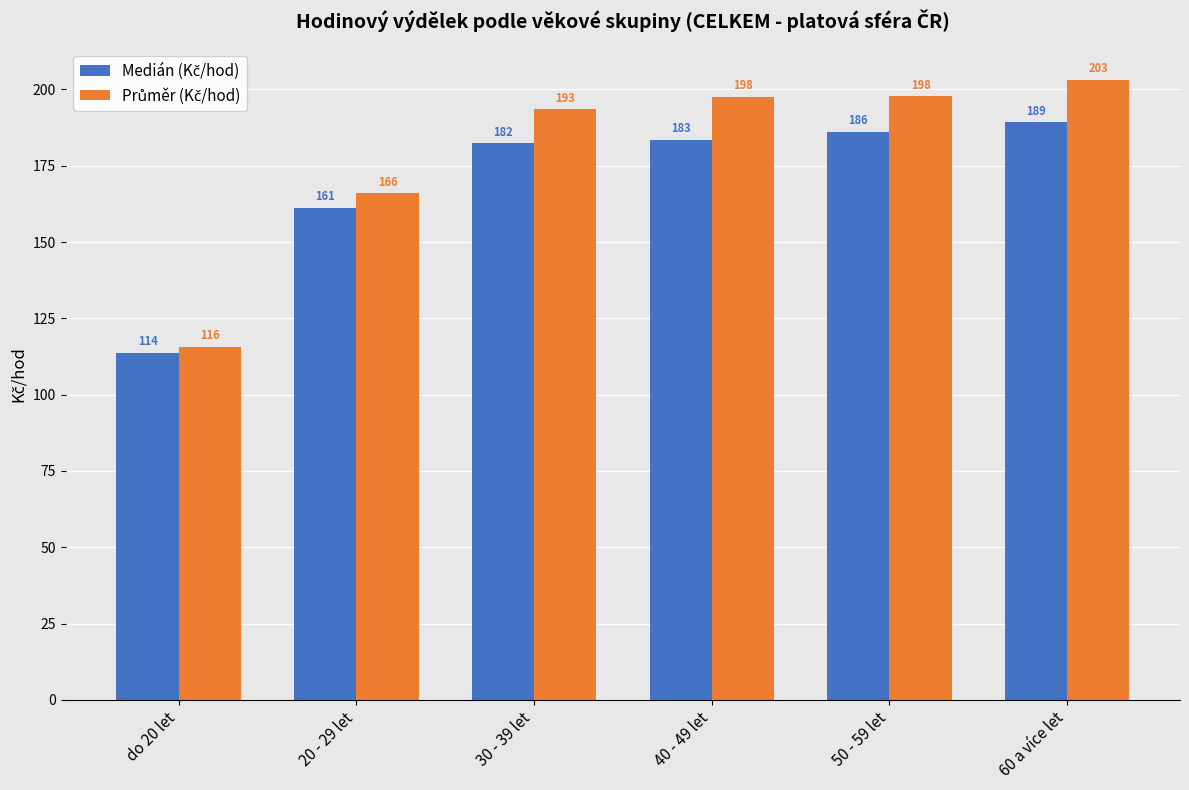

What is the greatest value displayed?

203.1